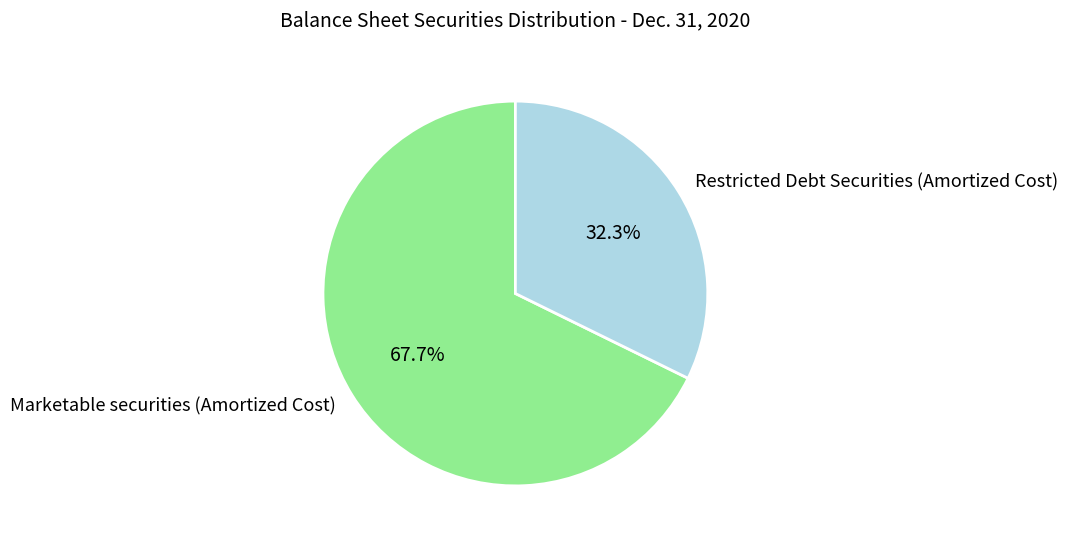

Approximately how many times larger is the value at Marketable securities (Amortized Cost) compared to Restricted Debt Securities (Amortized Cost)?

2.1